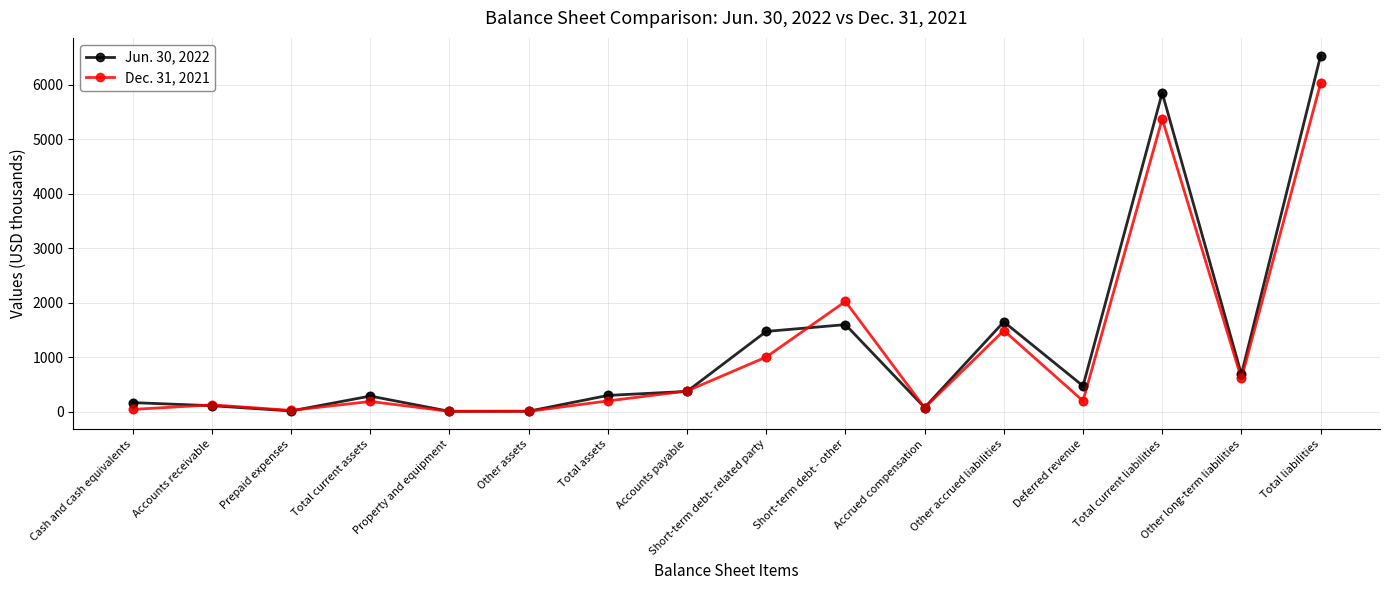

What is the spread (max minus min) of values at Other accrued liabilities?

160